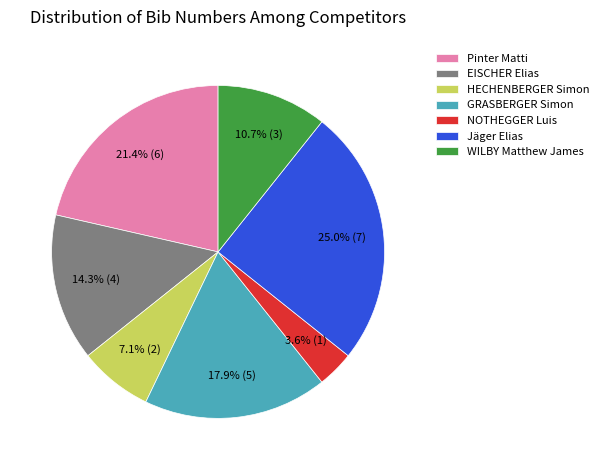

To the nearest percent, what portion does EISCHER Elias represent?

14%